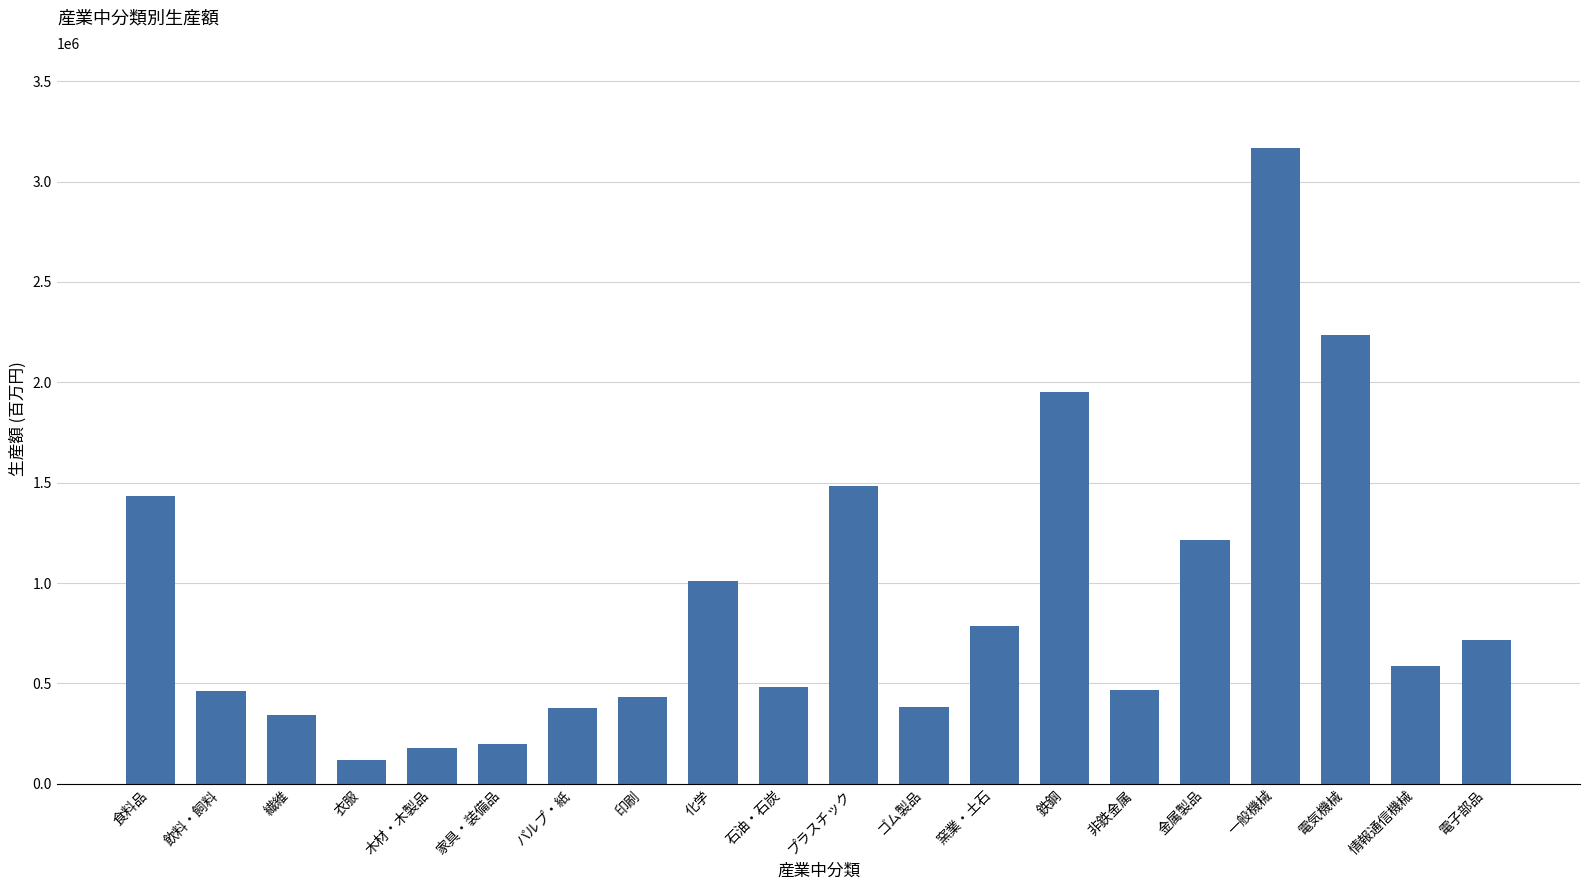

Which category has the highest value across all series?

一般機械